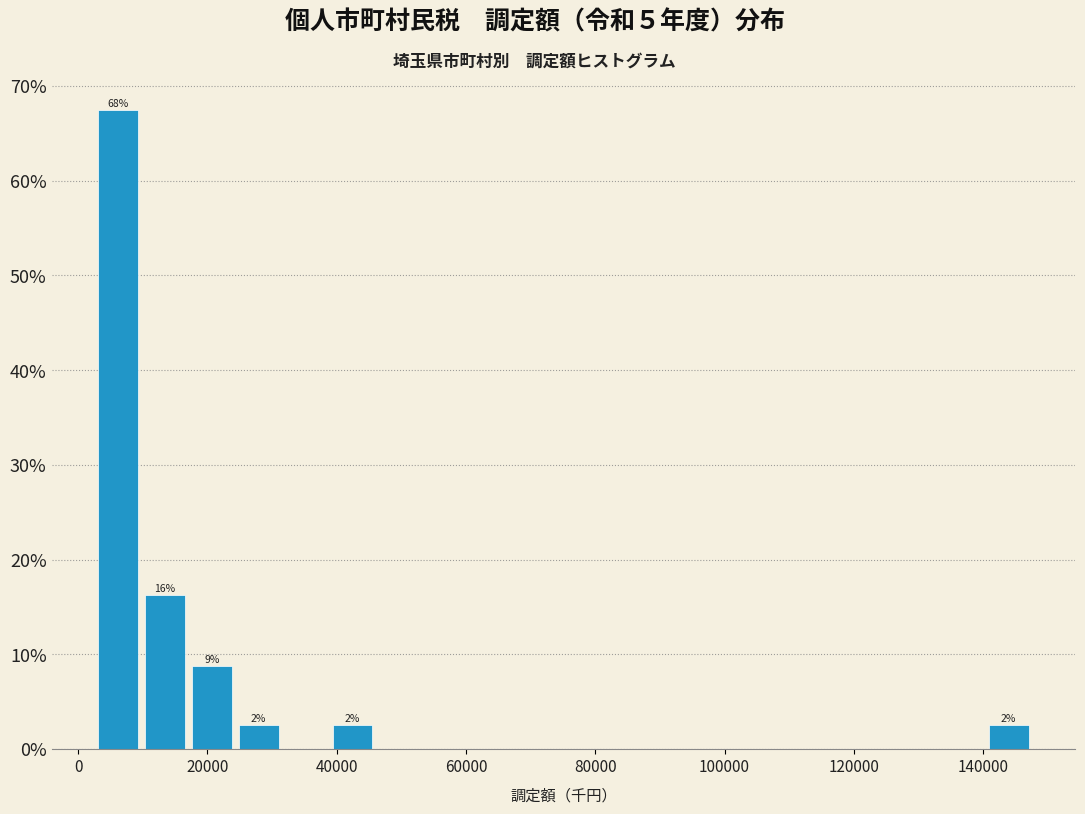

Around what value on the x-axis is the tallest bar? Give the approximate position of its centre, as read against the axis.

6000